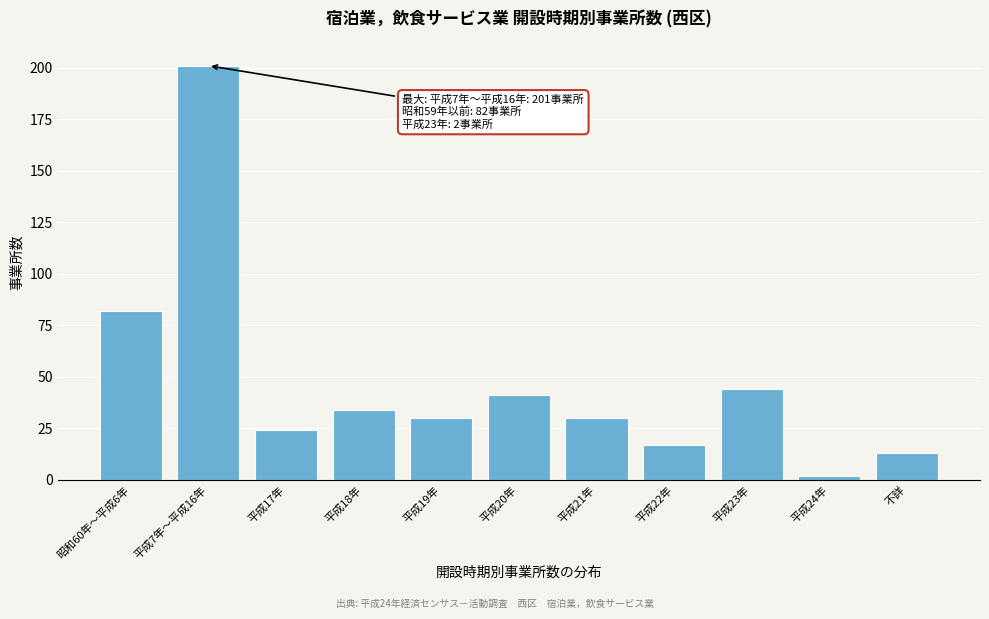

Reading left to right, list all the values displayed in this chart.

昭和60年～平成6年=82	平成7年～平成16年=201	平成17年=24	平成18年=34	平成19年=30	平成20年=41	平成21年=30	平成22年=17	平成23年=44	平成24年=2	不詳=13